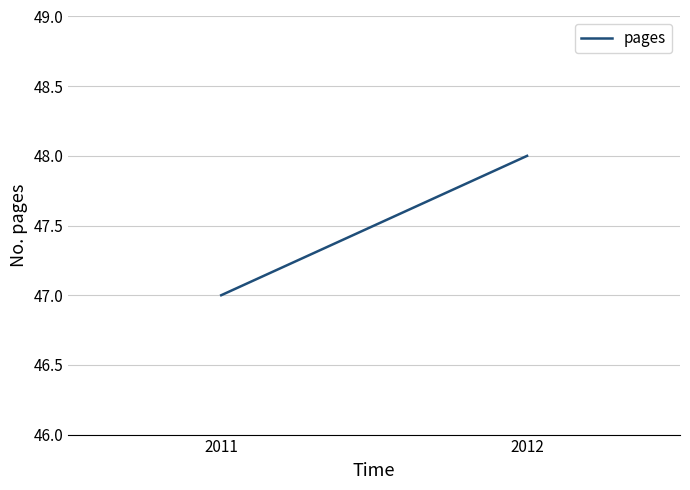

List the labels in order of value, smallest first.

2011, 2012